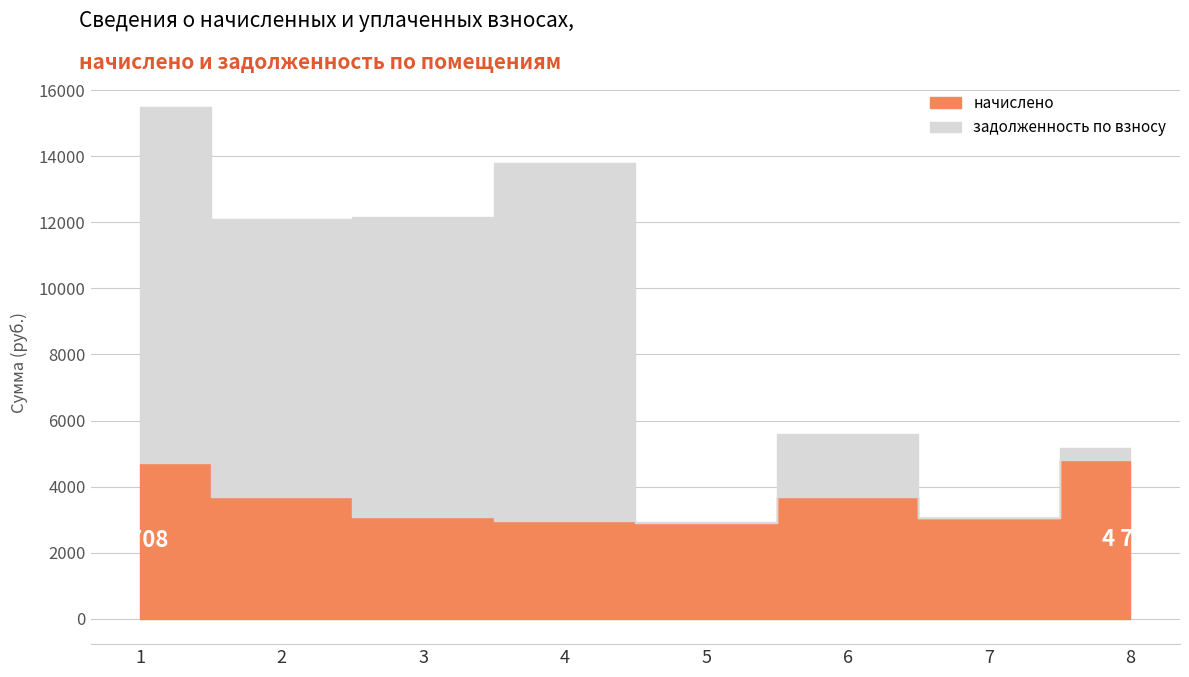

What is the difference between the начислено values at 5 and 8?

1891.6